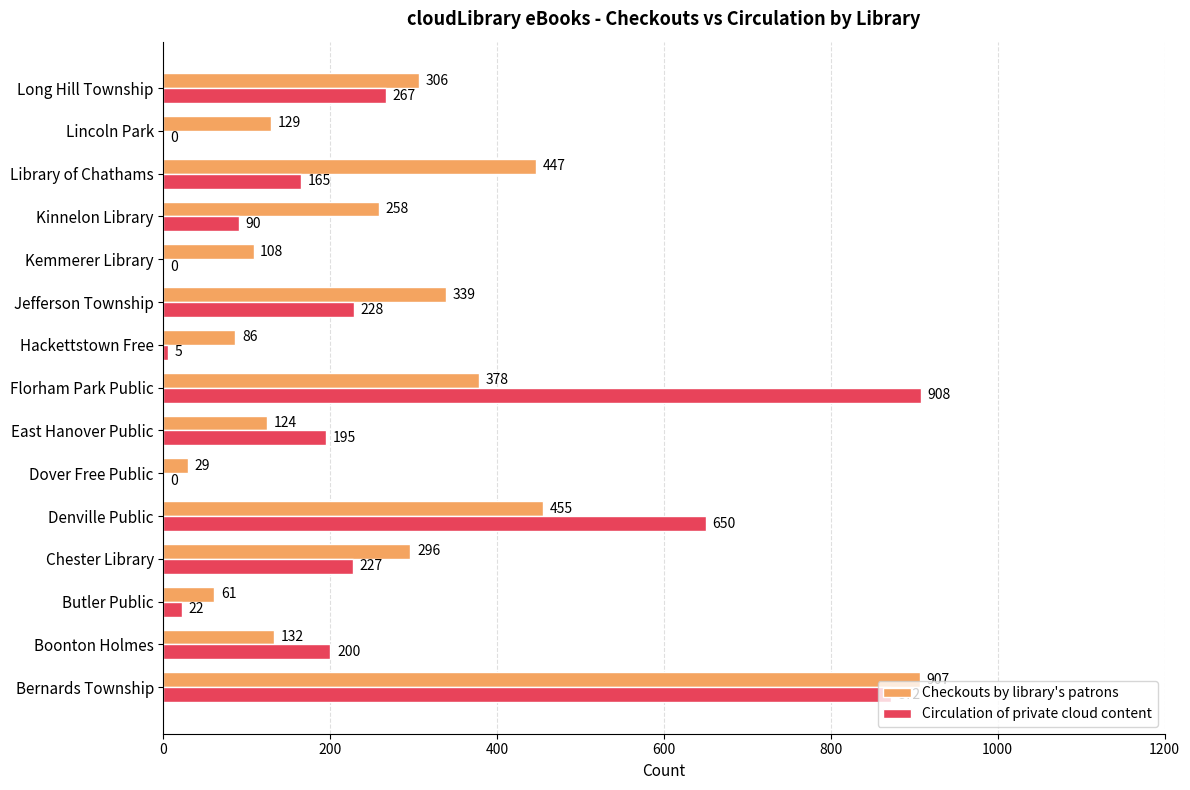

What value does the Checkouts by library's patrons series have at Dover Free Public?

29